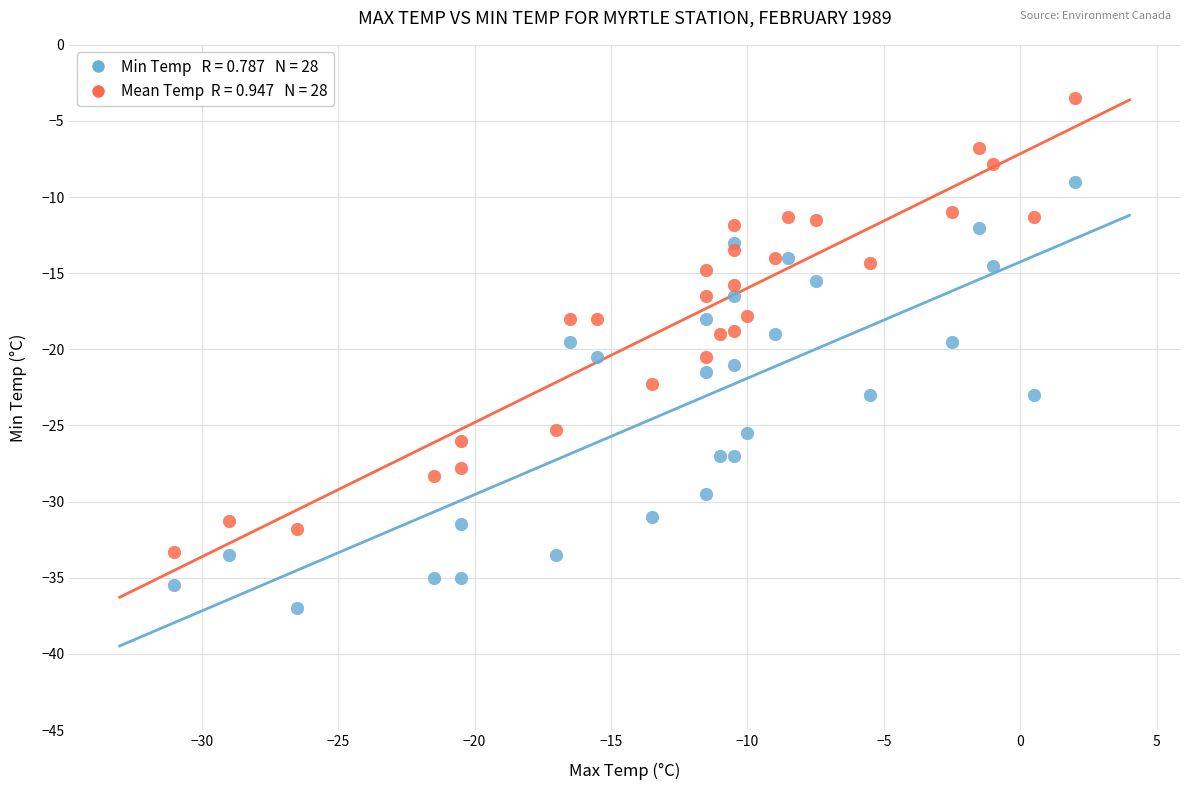

Across all data points, what is the range of X values (max minus min)?

33.0